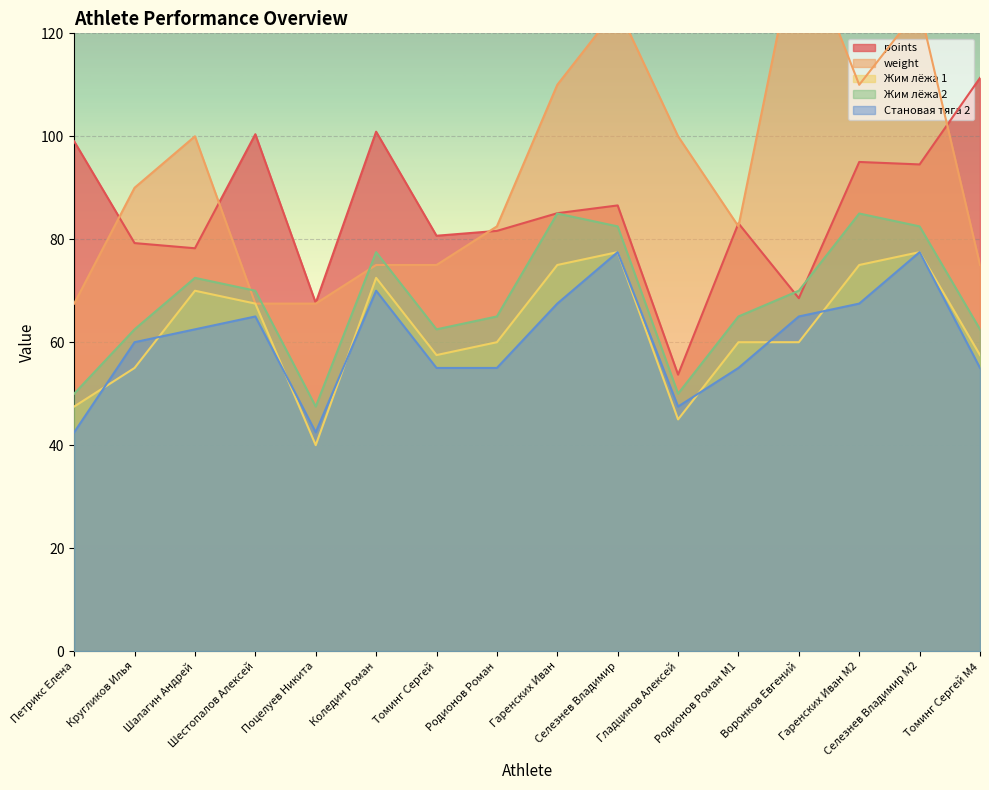

True or false: points and Становая тяга 2 cross at least once.

False